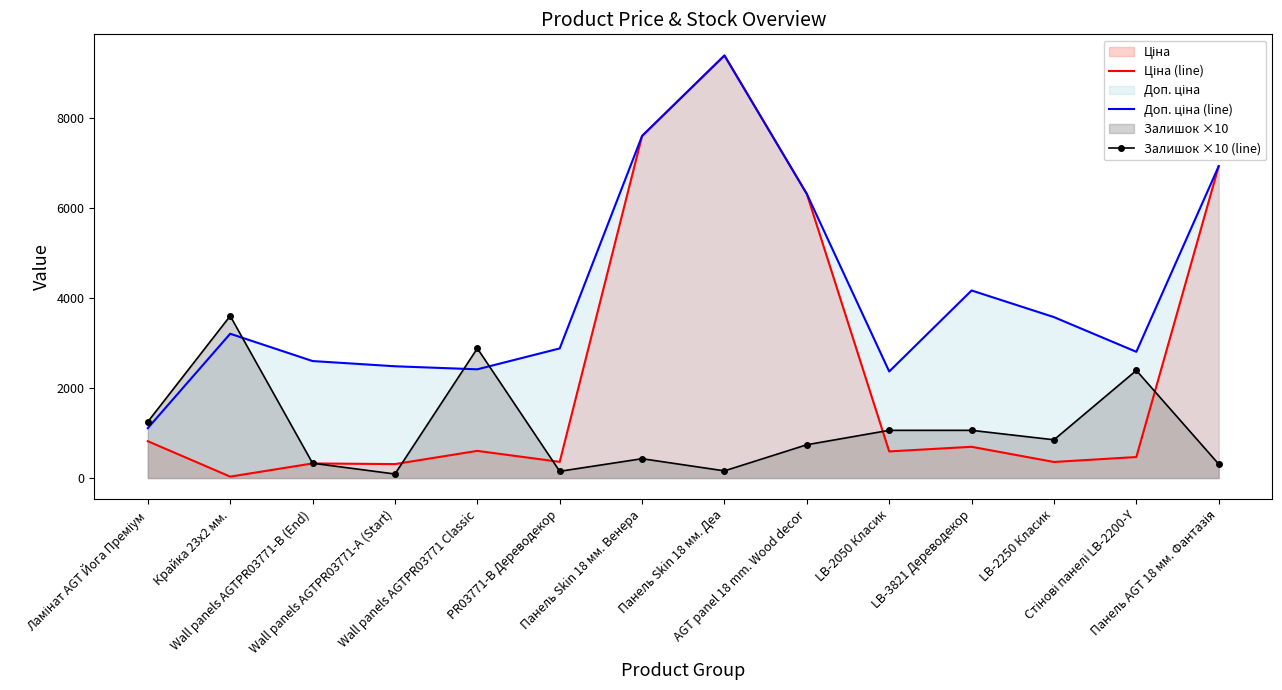

The Ціна (line) series shows 6308.8 at AGT panel 18 mm. Wood decor. True or false?

True